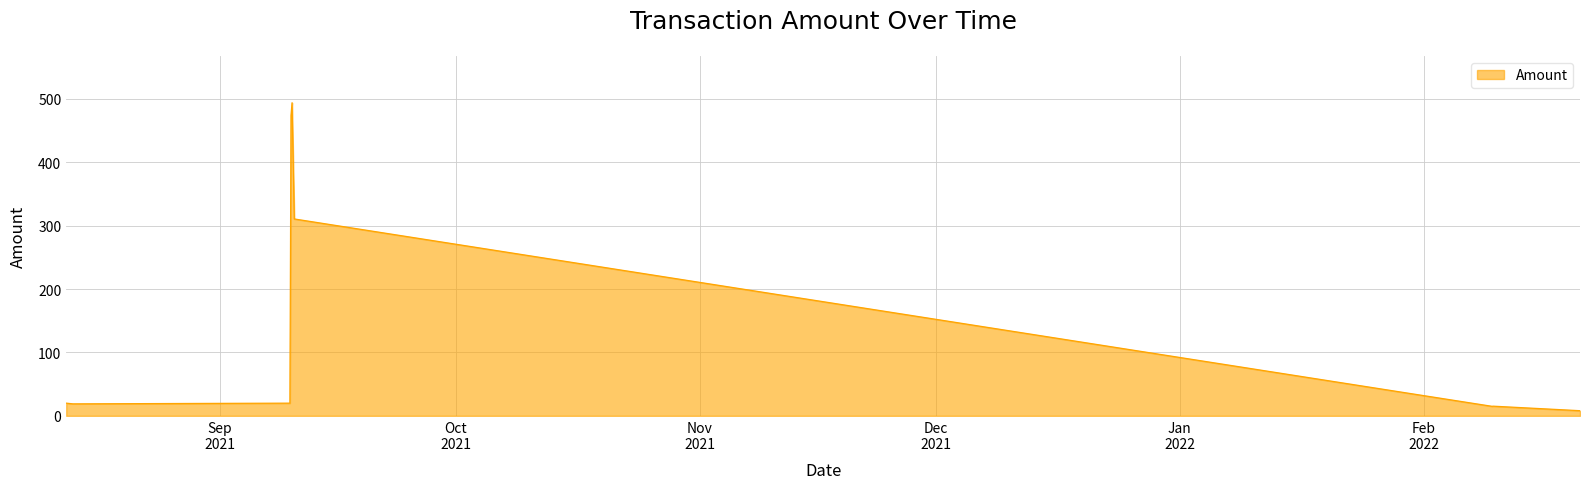

What is the difference between the maximum and minimum values?

485.9